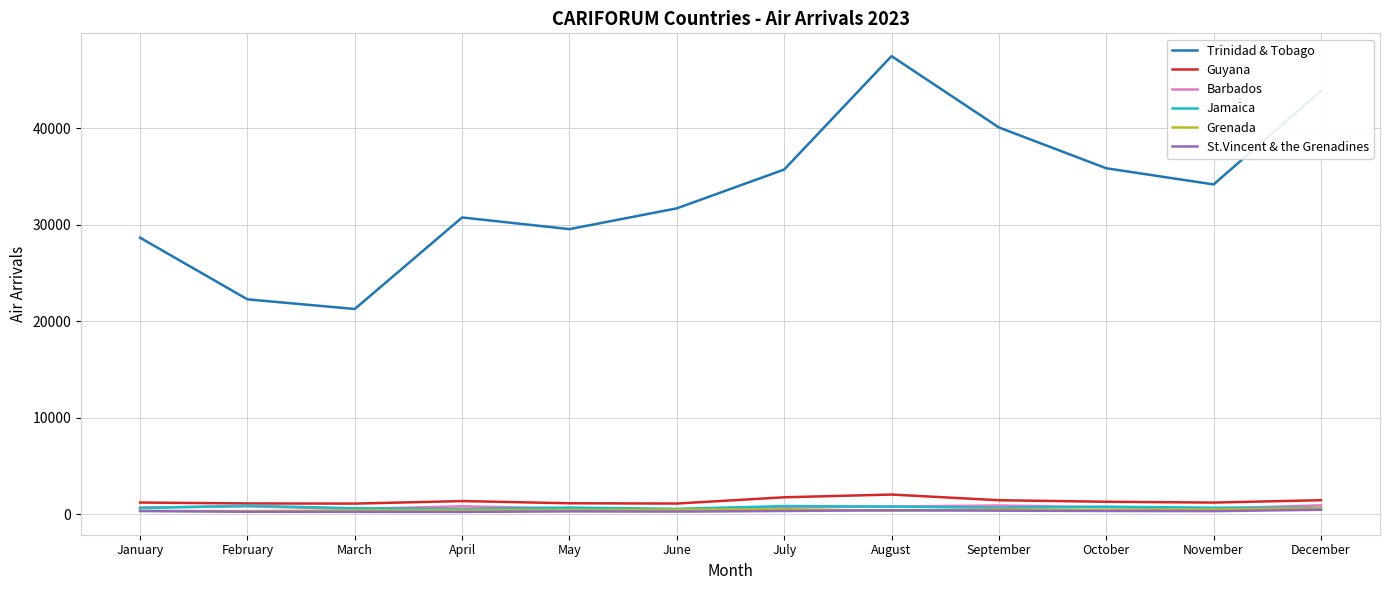

Between April and August, which series saw the biggest shift?

Trinidad & Tobago